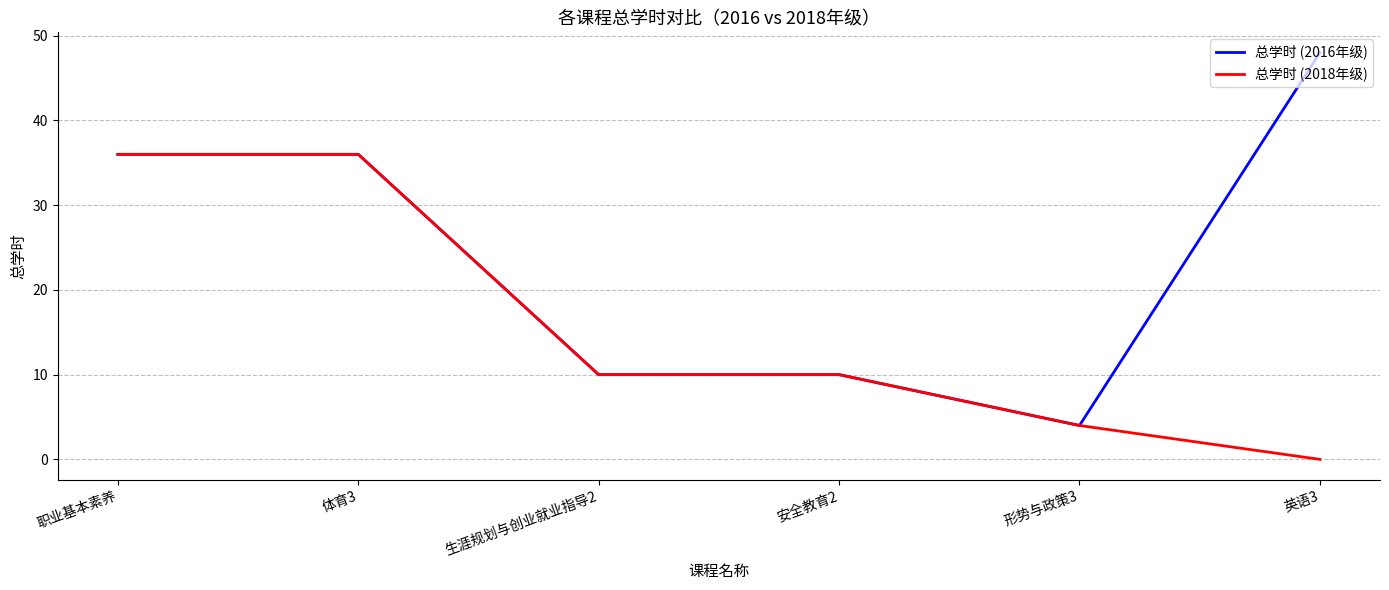

What are all the series names shown in the legend?

总学时 (2016年级), 总学时 (2018年级)